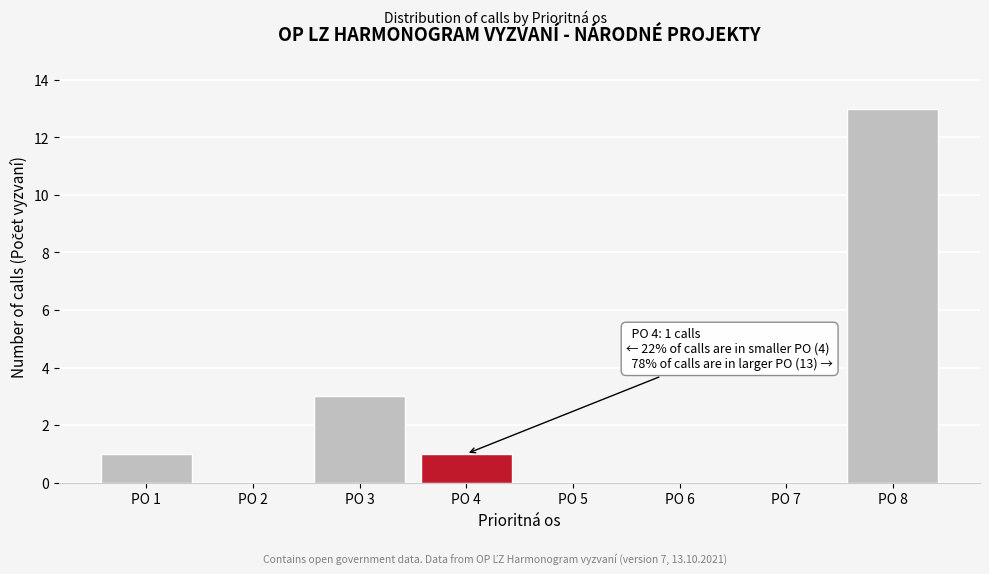

Over which range of the x-axis is the bar tallest?

7.5 to 8.5